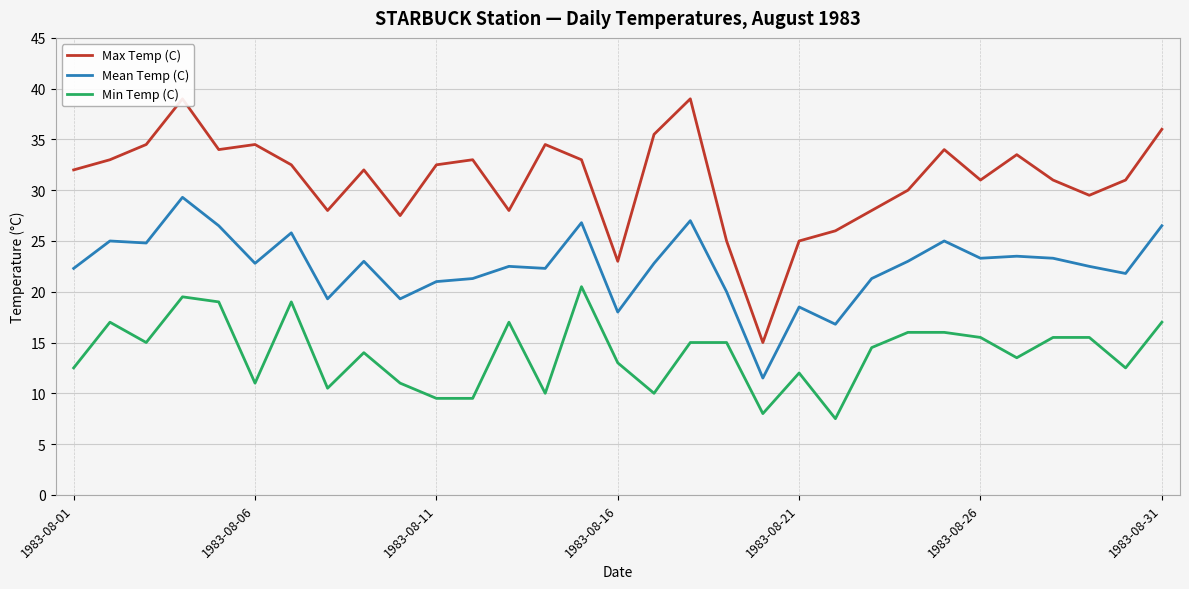

True or false: Mean Temp (C) and Min Temp (C) intersect in this chart.

False